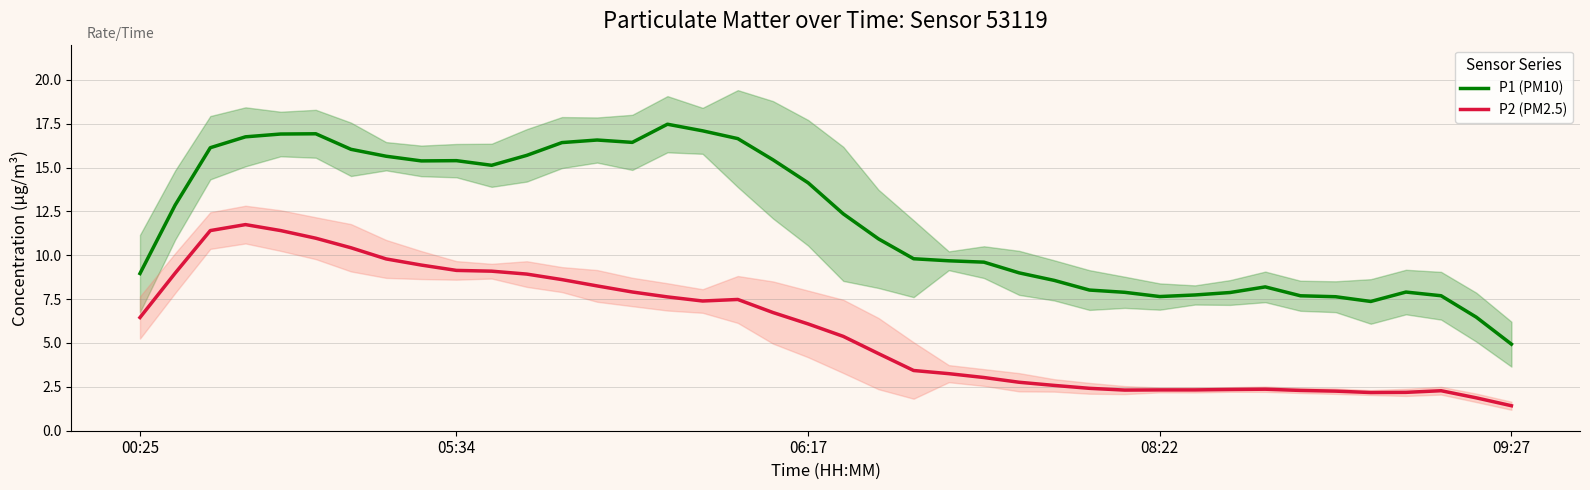

What is the lowest value of the P2 (PM2.5) series?

1.4